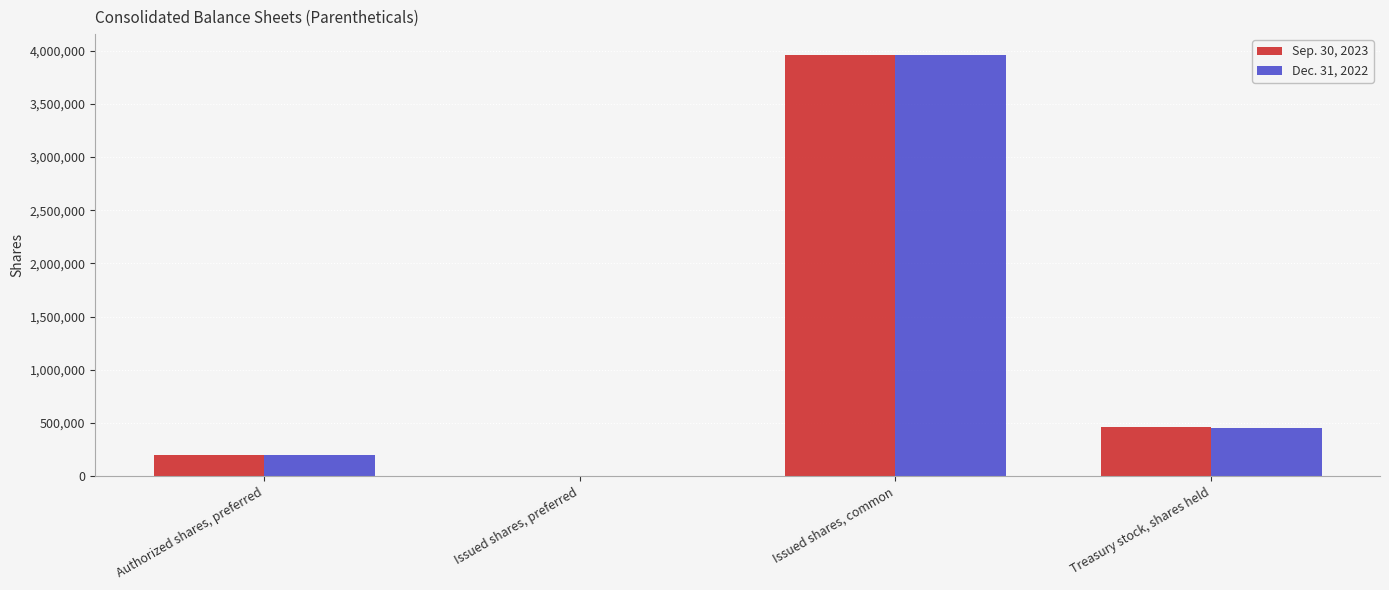

Reading right to left, transcribe all the data shown in this chart.

Sep. 30, 2023: 463521	3957135	0	200000
Dec. 31, 2022: 453683	3957135	0	200000